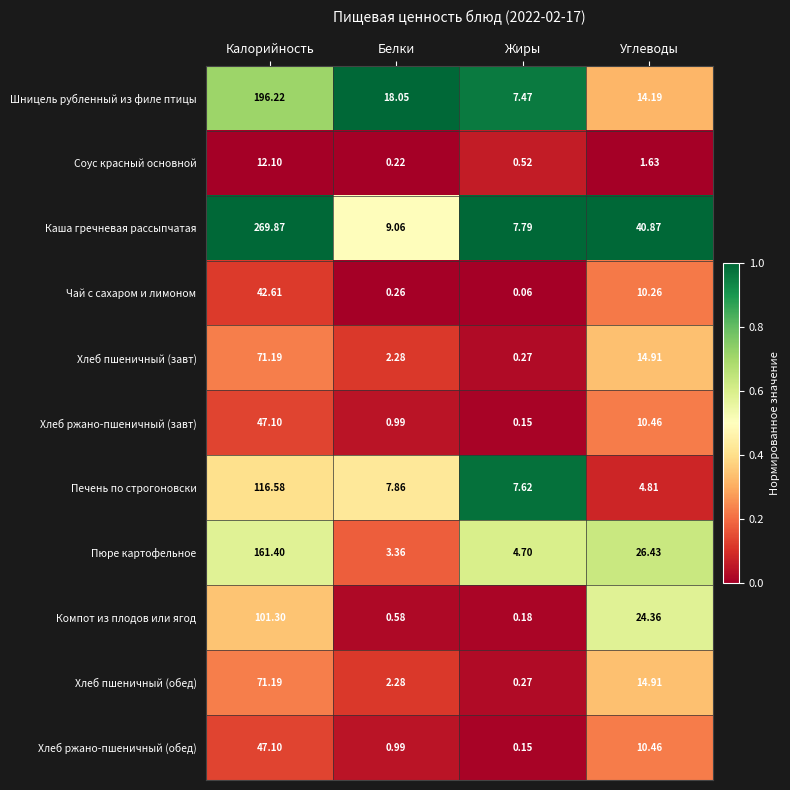

Between Белки and Жиры, which series saw the biggest shift?

Шницель рубленный из филе птицы